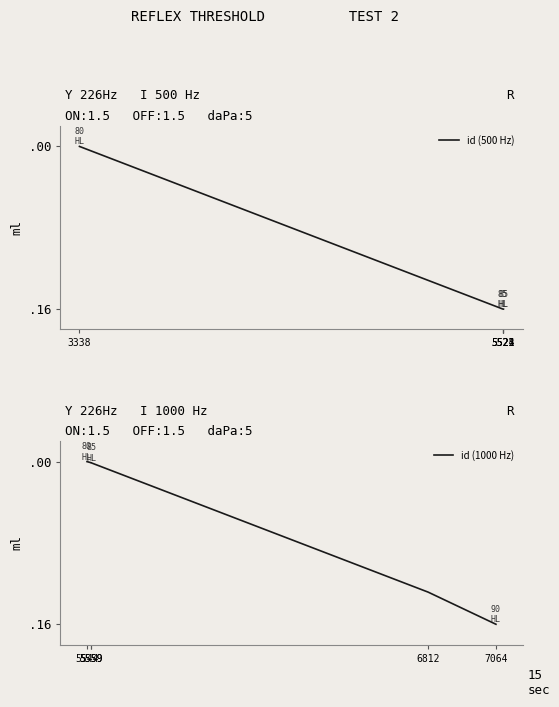

Rank the series by their average value, from highest to lowest.

id (500 Hz), id (1000 Hz)